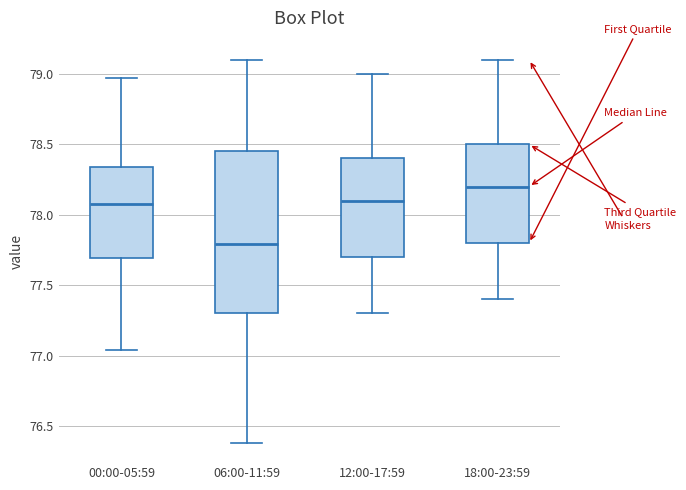

Which box is the tallest, from its lower edge to its upper edge?

06:00-11:59